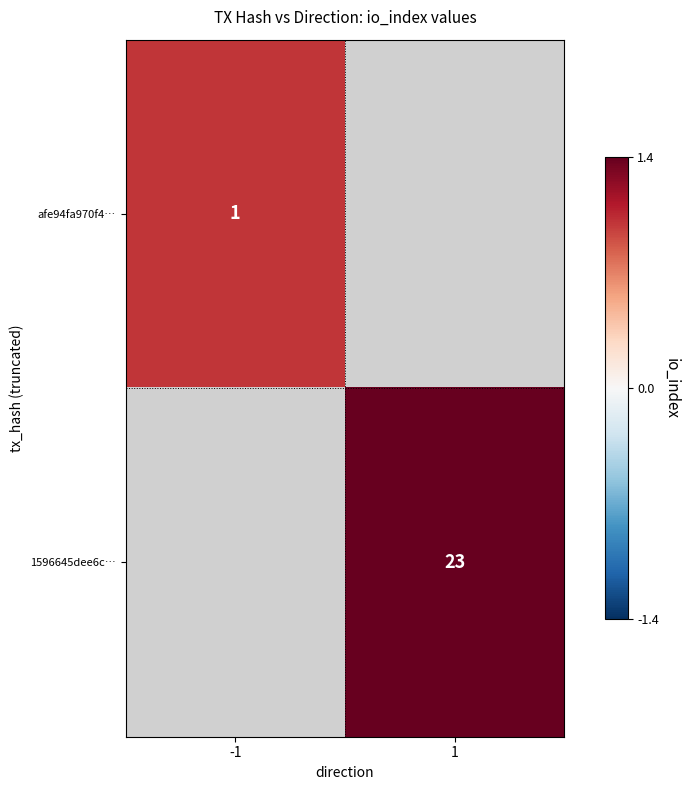

Is the value of 1596645dee6c… at 1 greater than the value of afe94fa970f4… at -1?

Yes